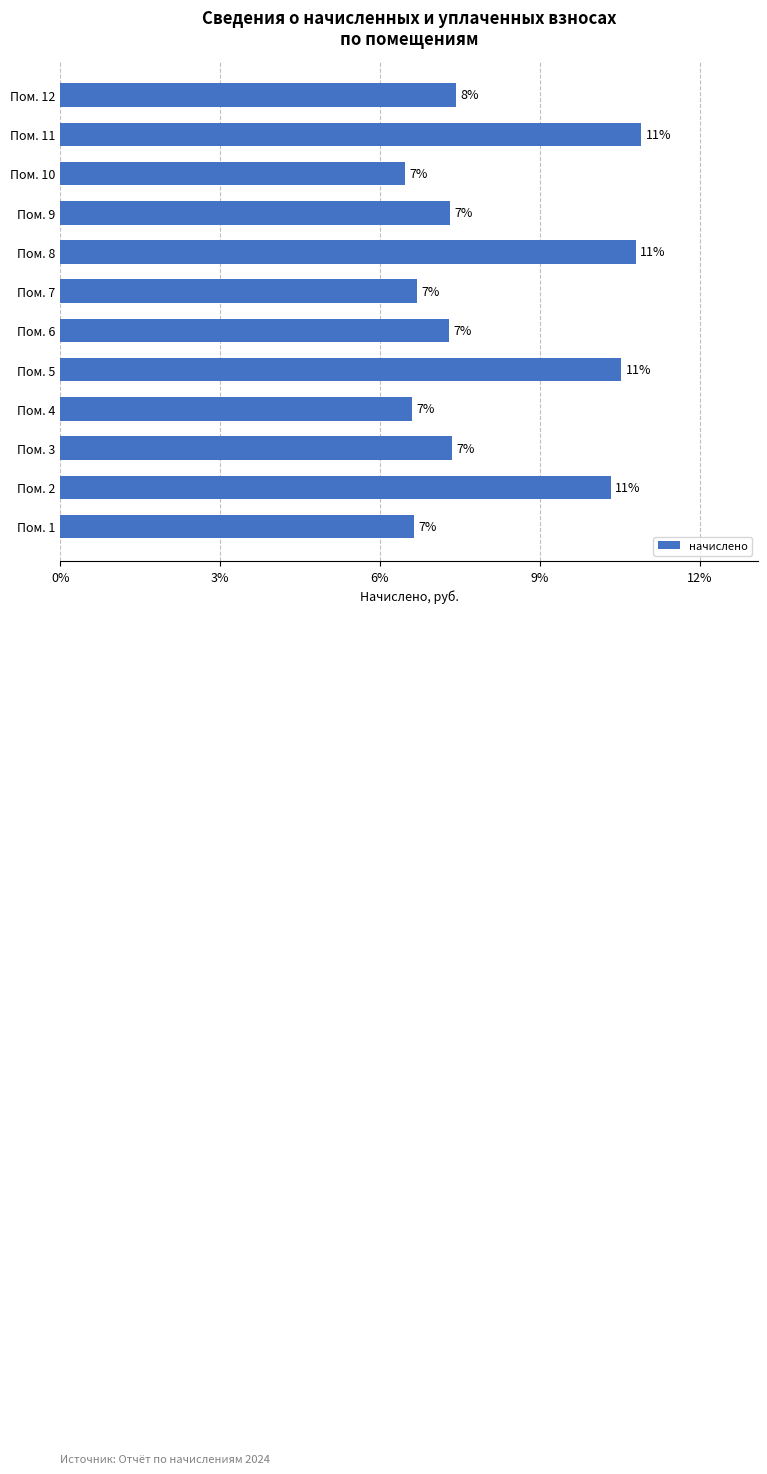

Are the bars horizontal?

Yes